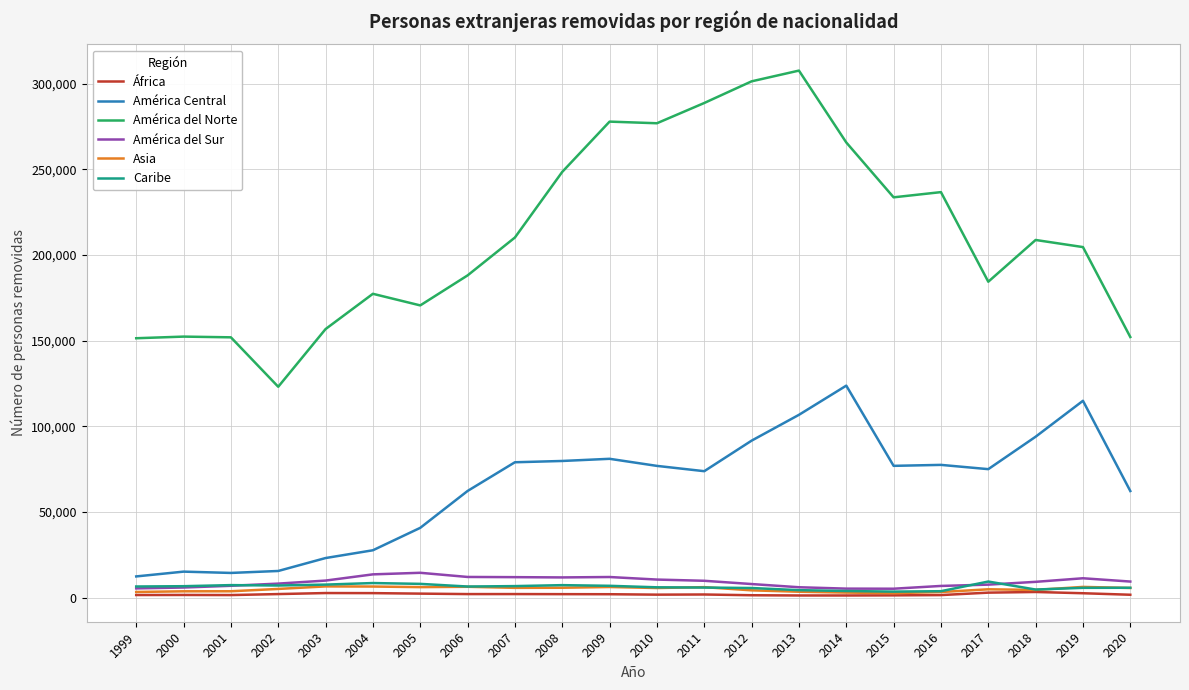

Is the value of Asia at 2009 greater than the value of América del Sur at 2005?

No